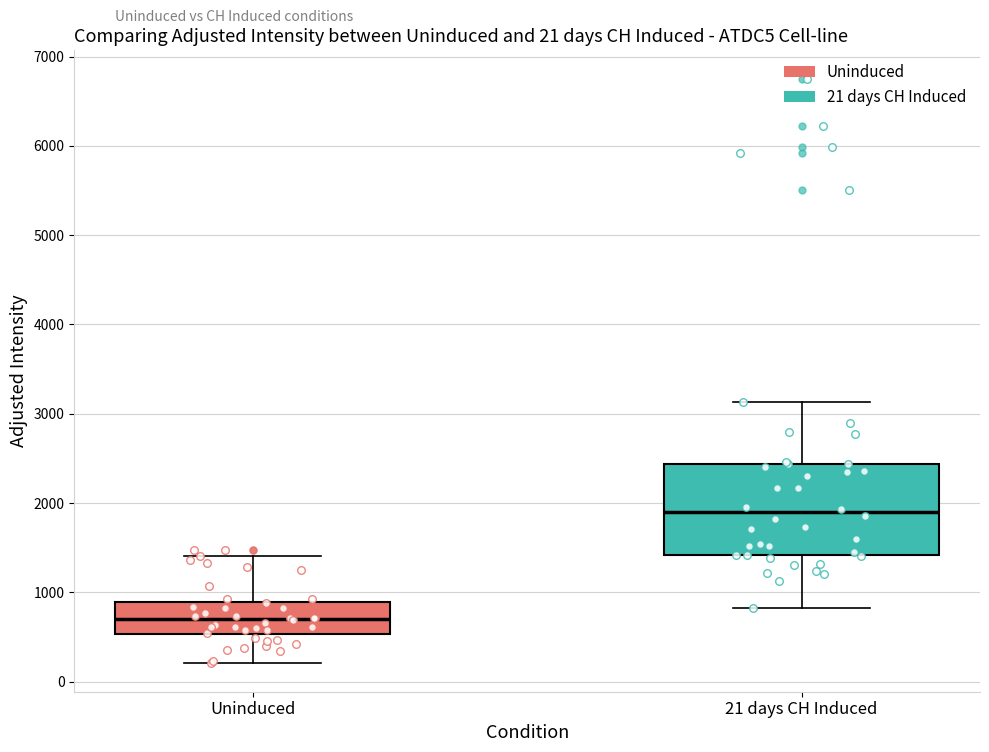

Which box is the tallest, from its lower edge to its upper edge?

21 days CH Induced